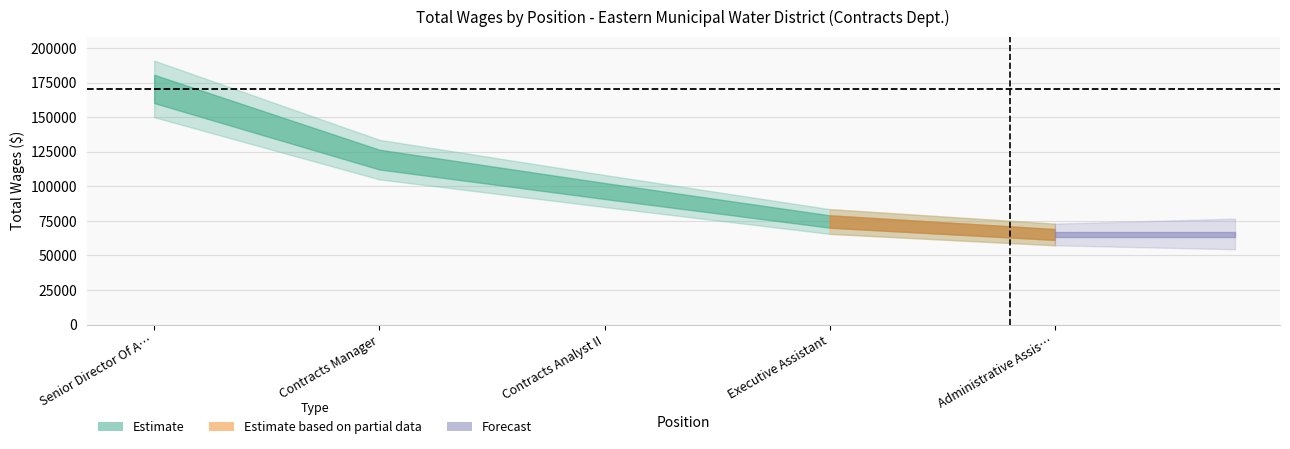

Count the number of categories in the chart.

5